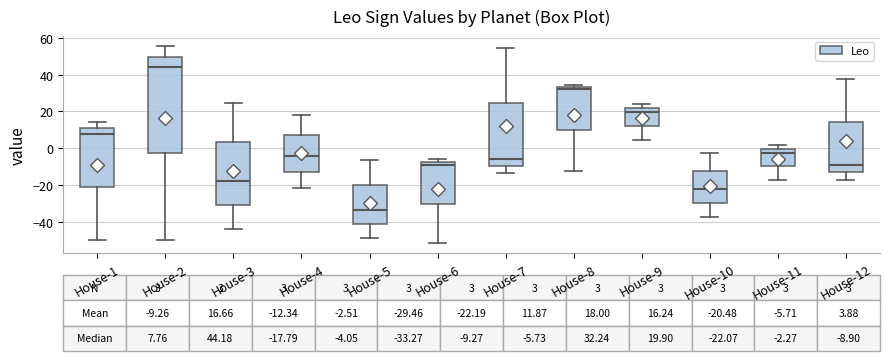

Which box is the tallest, from its lower edge to its upper edge?

House-2